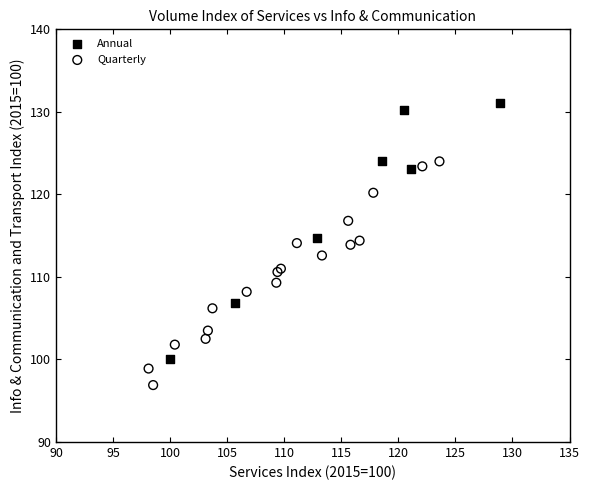

Which series reaches the maximum Y coordinate?

Annual